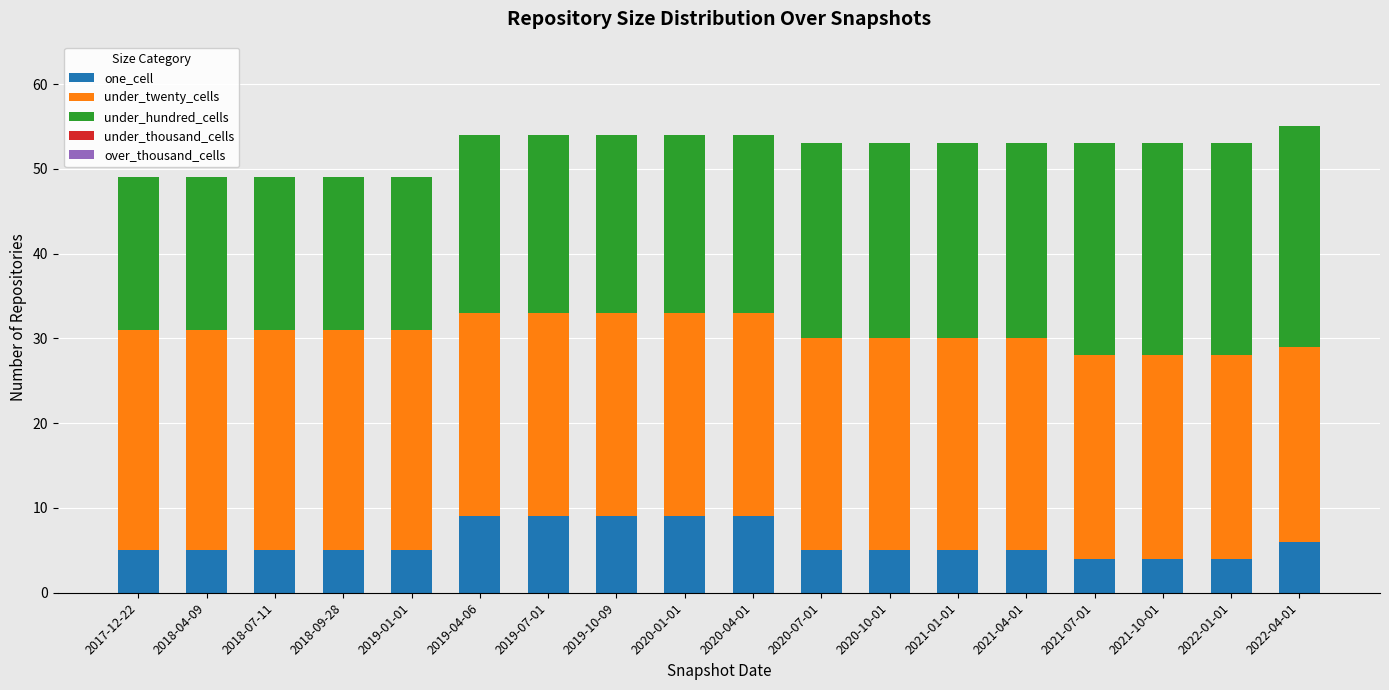

The value of one_cell at 2018-04-09 is 7. True or false?

False